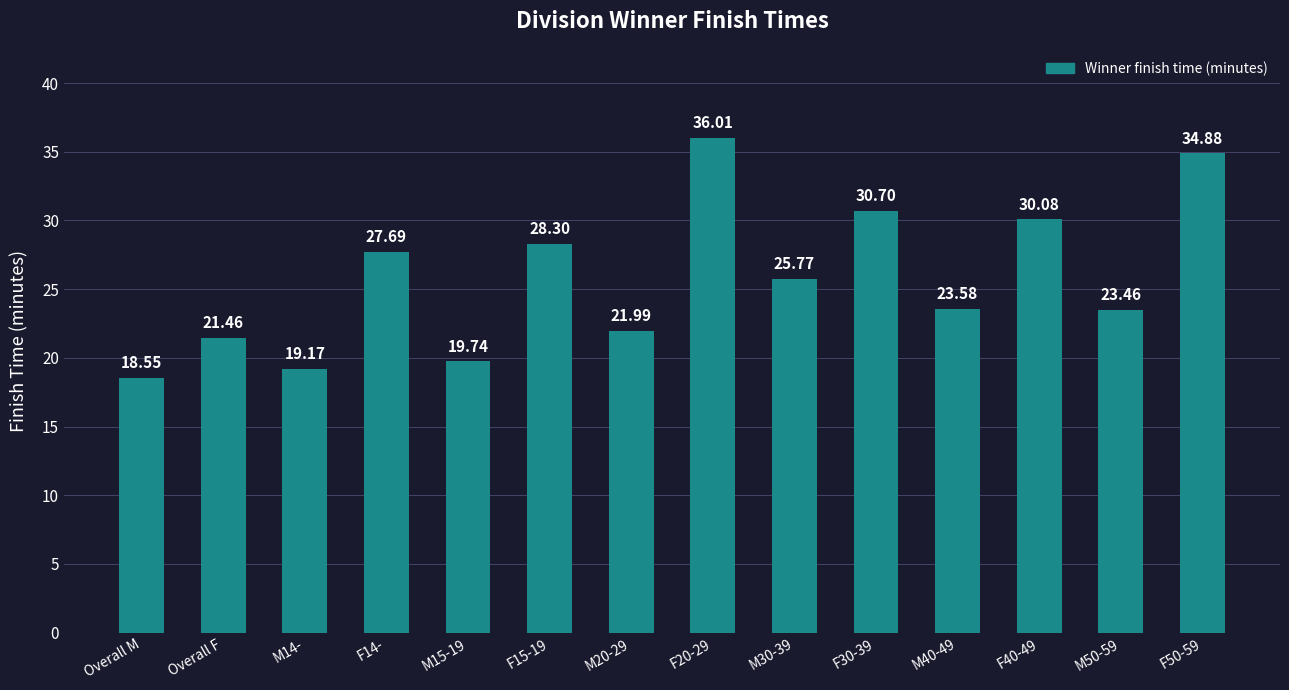

What is the label of the 11th bar from the right?

F14-